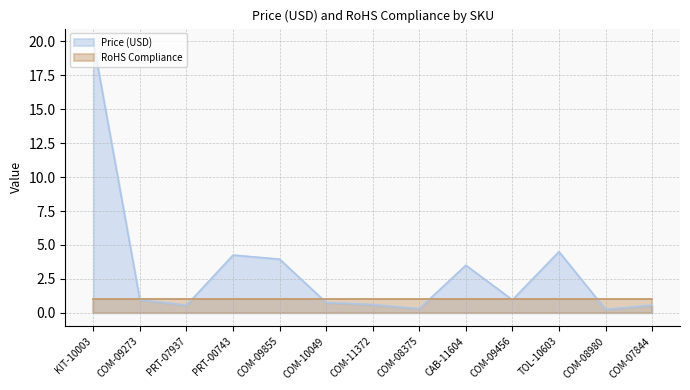

How many interior local valleys (lower than both neighbors) does the data have?

4